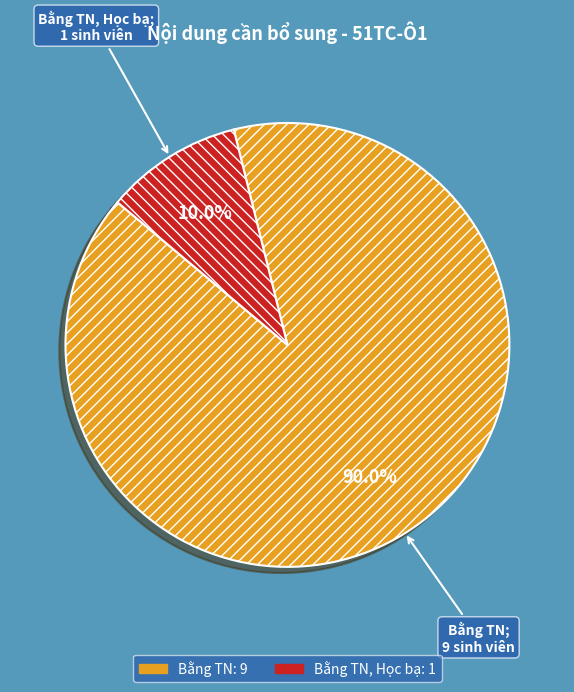

Is there any slice that represents more than half of the pie?

Yes